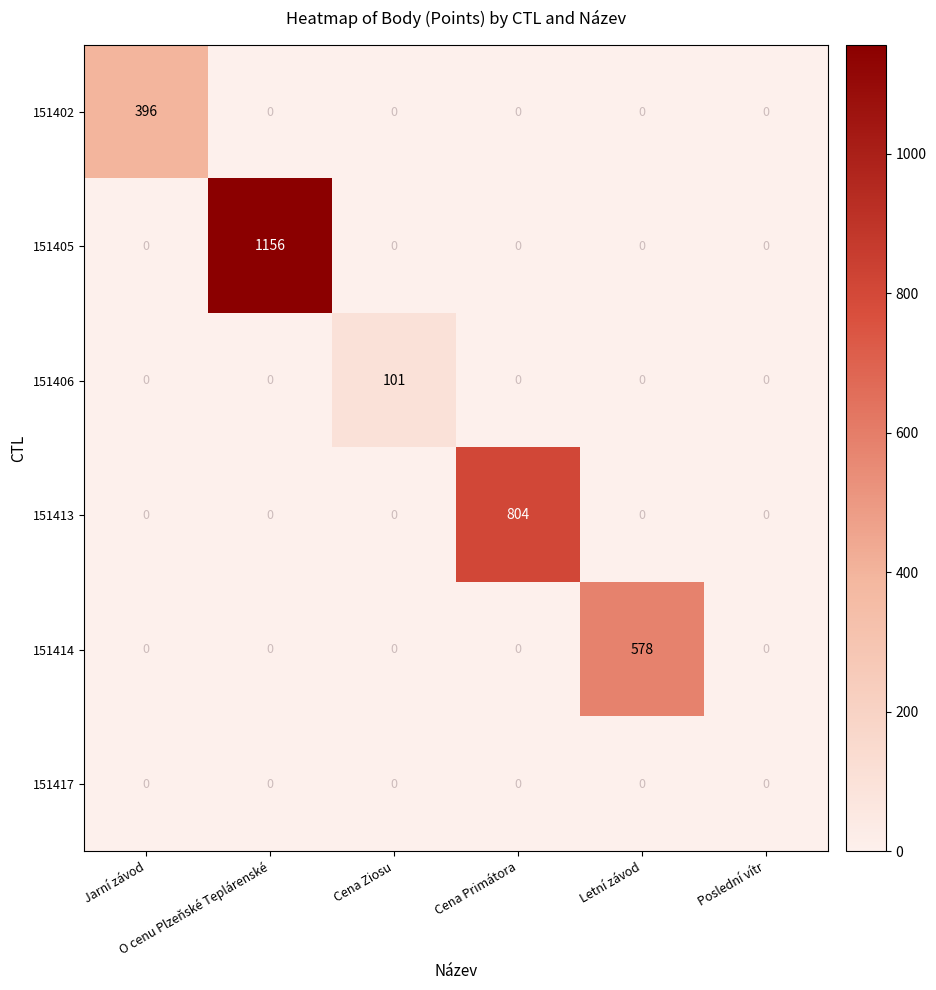

What is the difference between the maximum and second lowest values in the 151413 series?

804